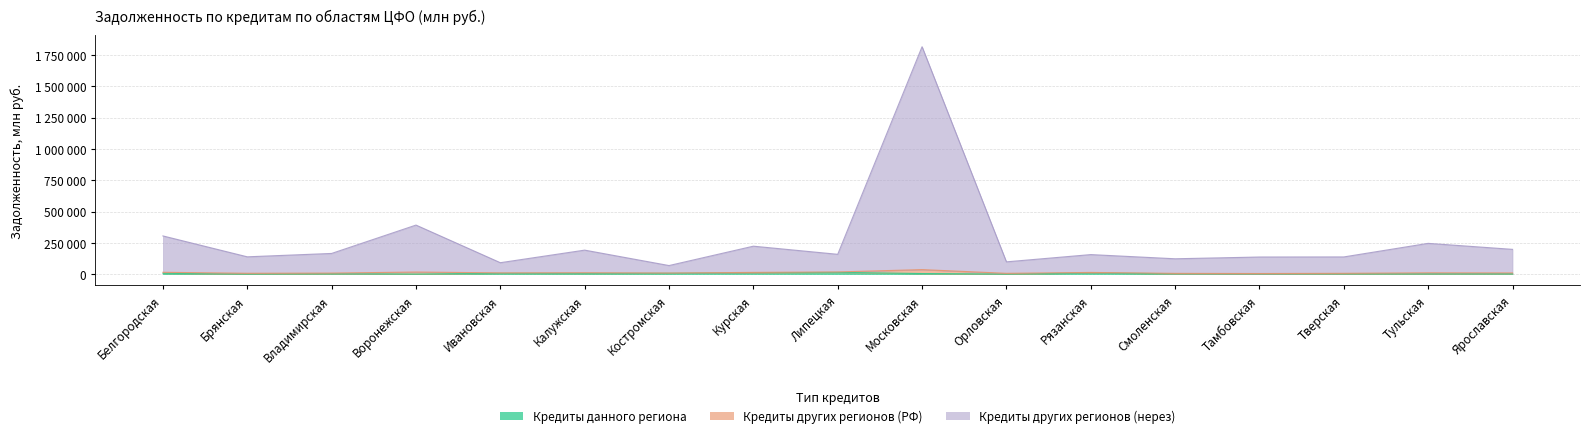

Which series has the largest total across all categories?

Кредиты других регионов (нерез)